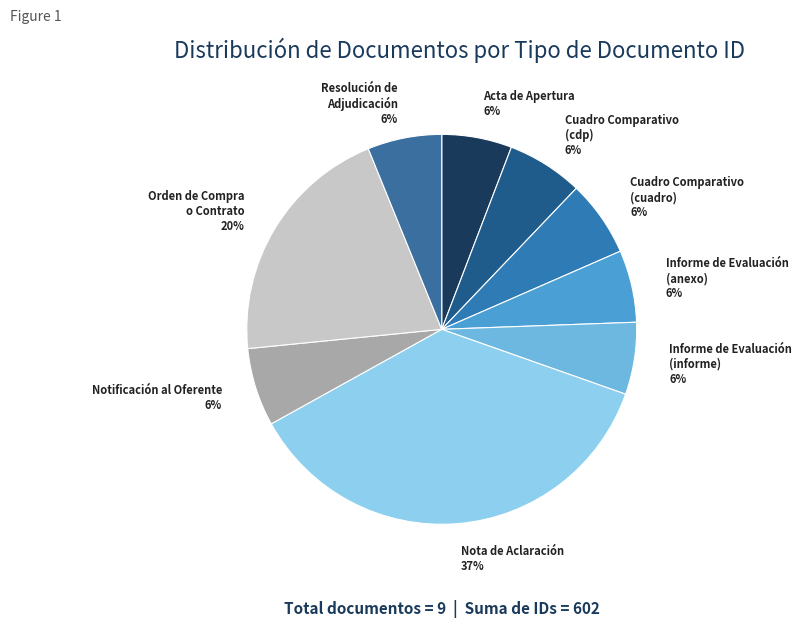

Is there any slice that represents more than half of the pie?

No